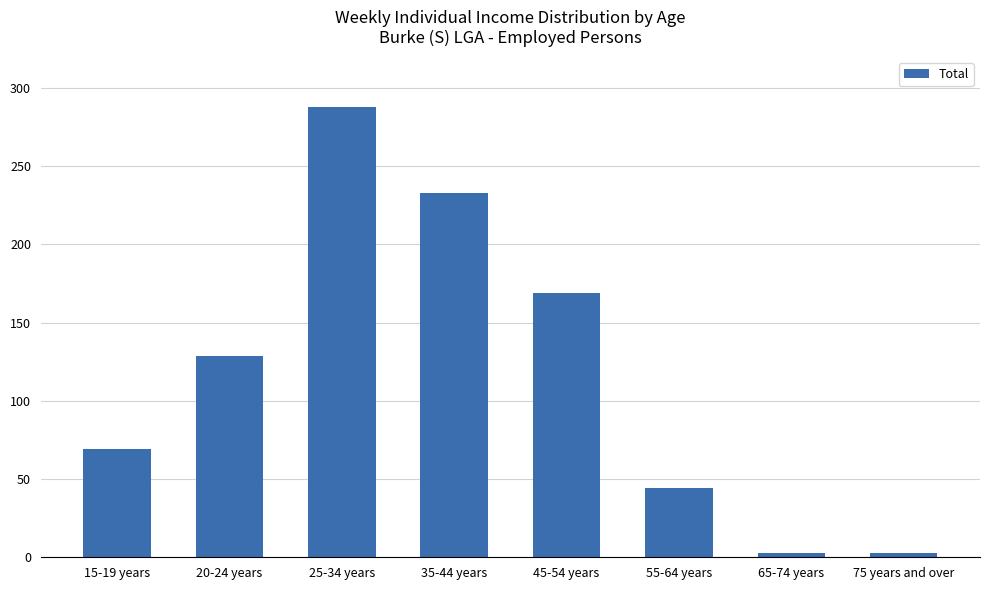

What is the greatest value displayed?

288